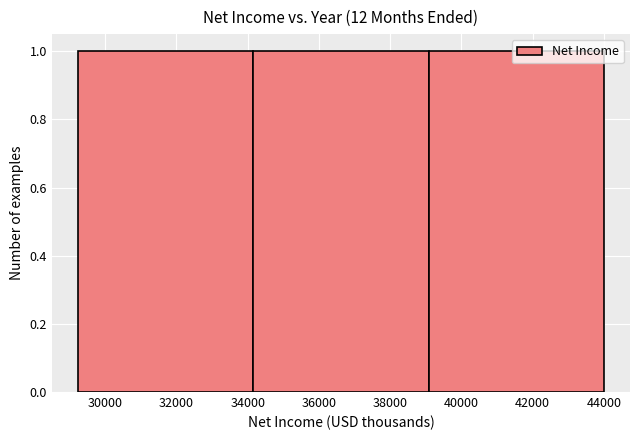

Reading left to right, list every bar in this chart as the range it spans on the x-axis followed by its height. Neither the bar edges nor the heights are printed on the chart, so give them approximately, as read against the axes.

29200 to 34200: 1
34200 to 39000: 1
39000 to 44000: 1